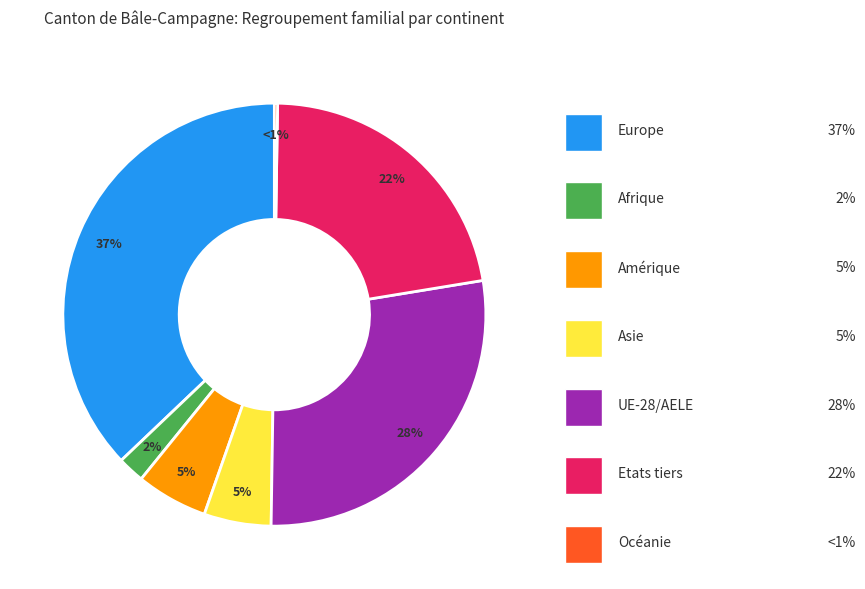

Is it true that Etats tiers is 11% of the pie?

False